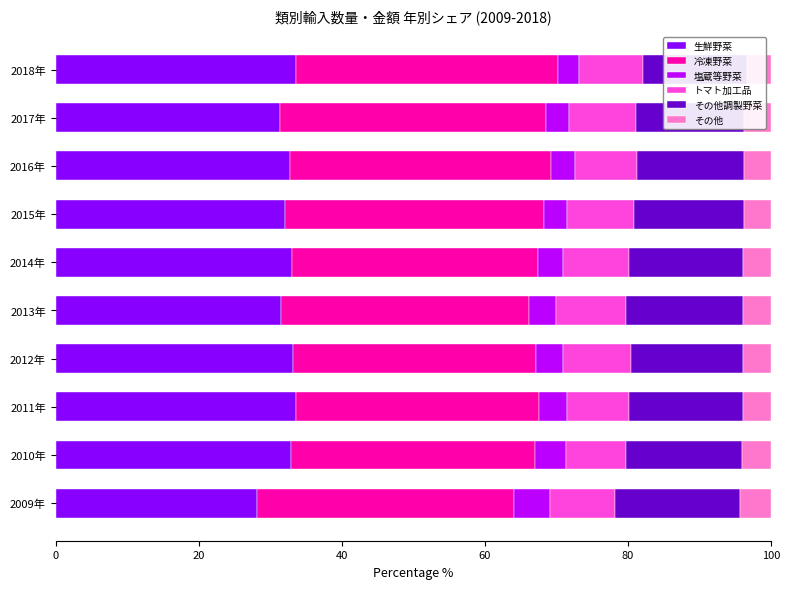

Count the number of data series in this chart.

6